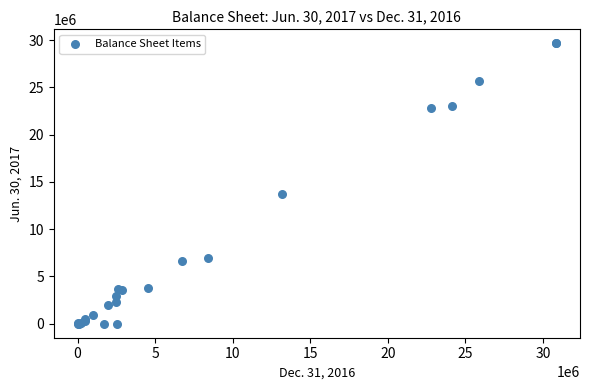

What Y value in the scatter plot is closest to 14828083?

13764205